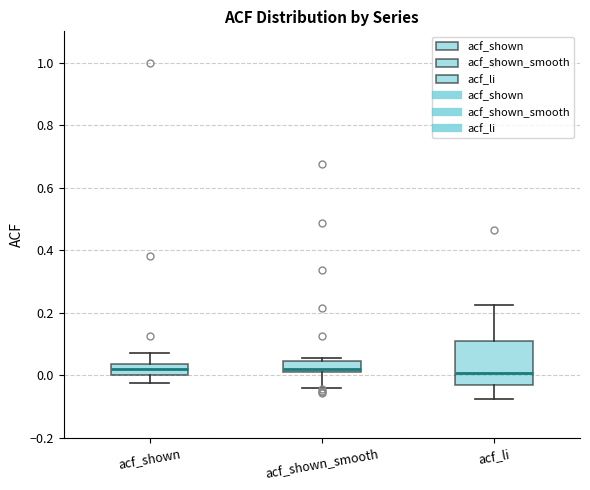

Comparing the boxes themselves (not the whiskers), which one is the tallest?

acf_li